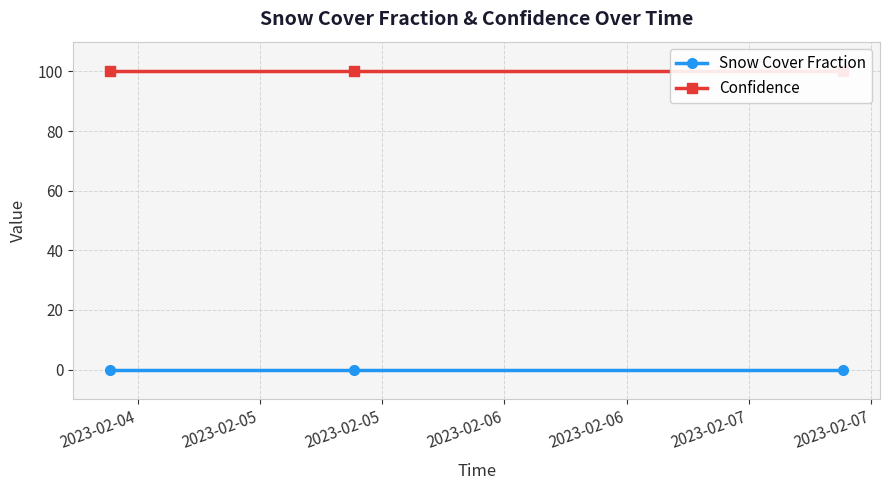

Is it true that Snow Cover Fraction equals 0 at 2023-02-04?

True